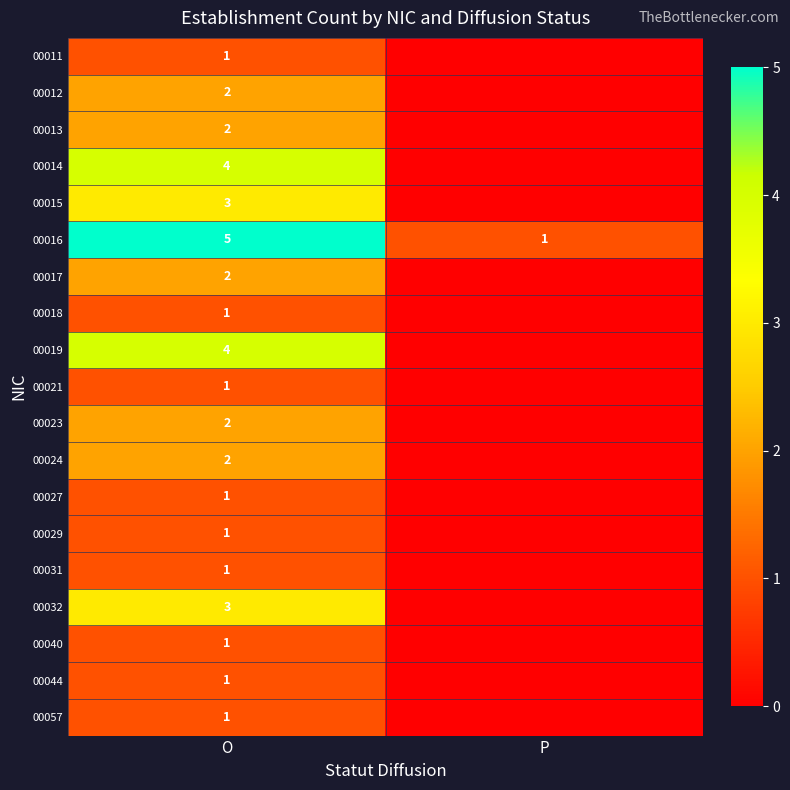

Which label corresponds to the largest value in the chart?

O